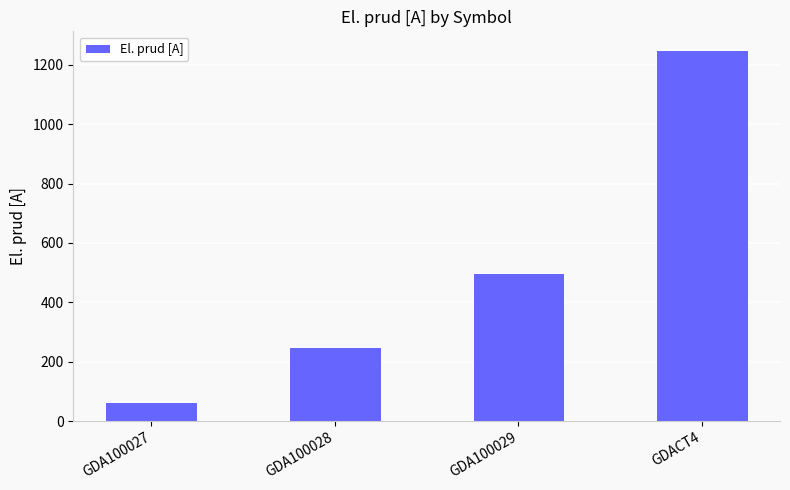

Count the number of data series in this chart.

1